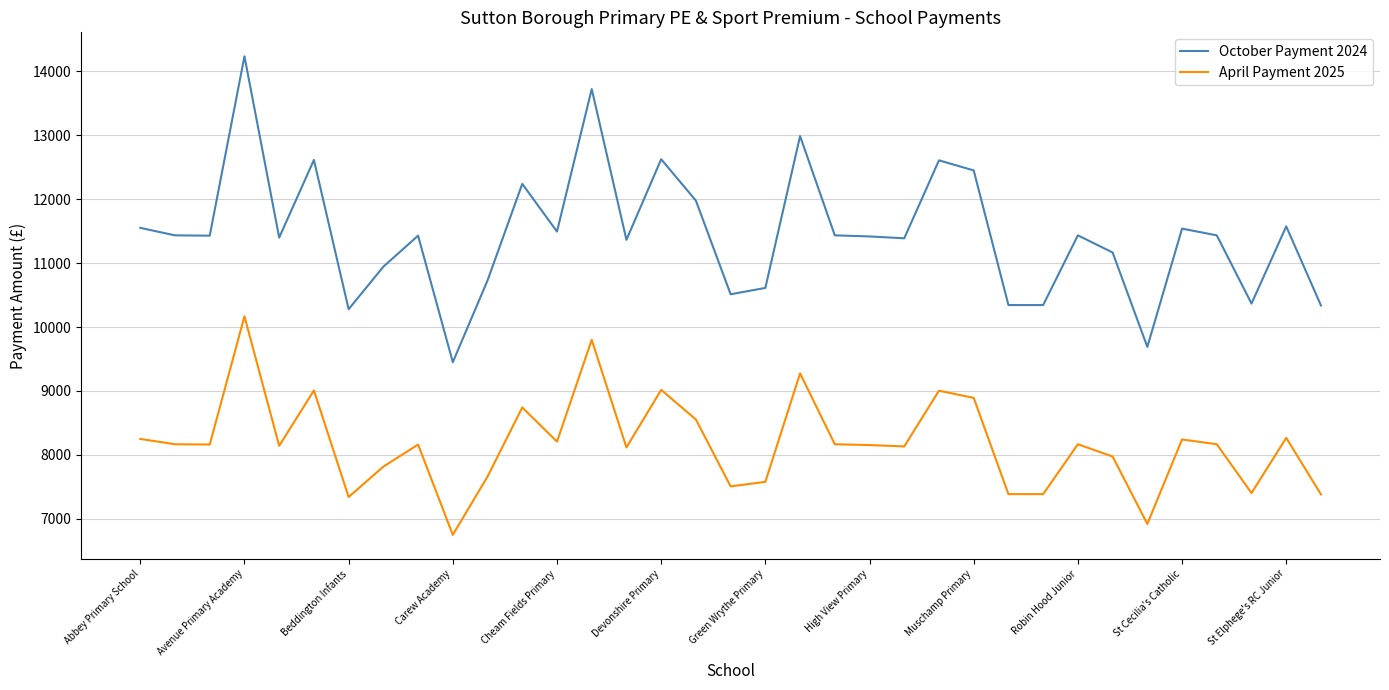

Which series has the largest total across all categories?

October Payment 2024